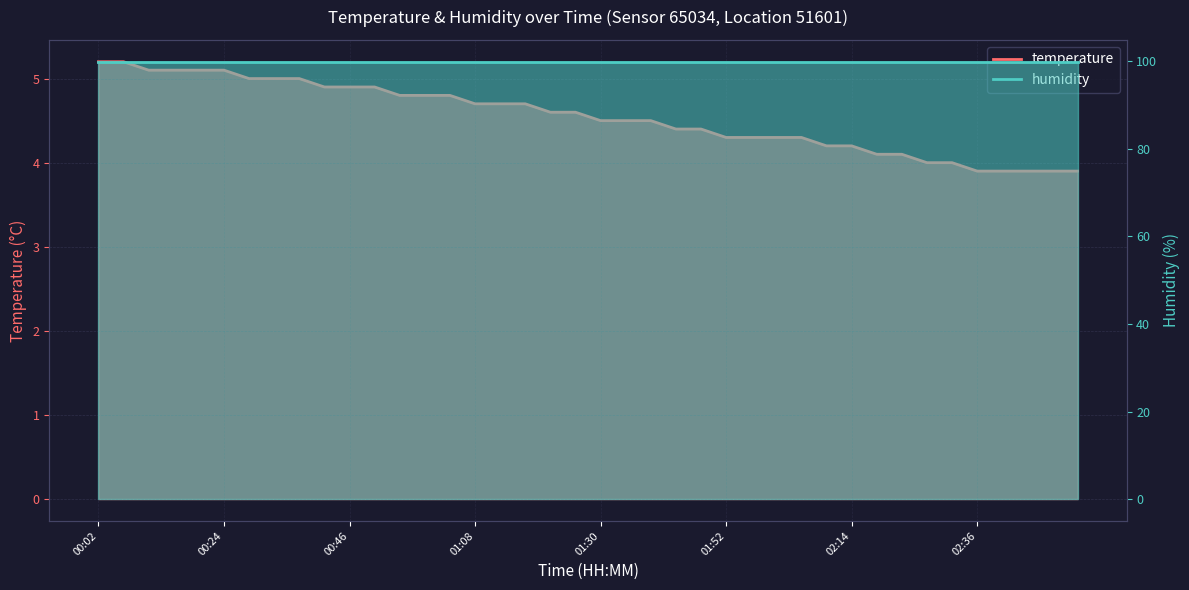

The value at 00:50 is 2.9. True or false?

False